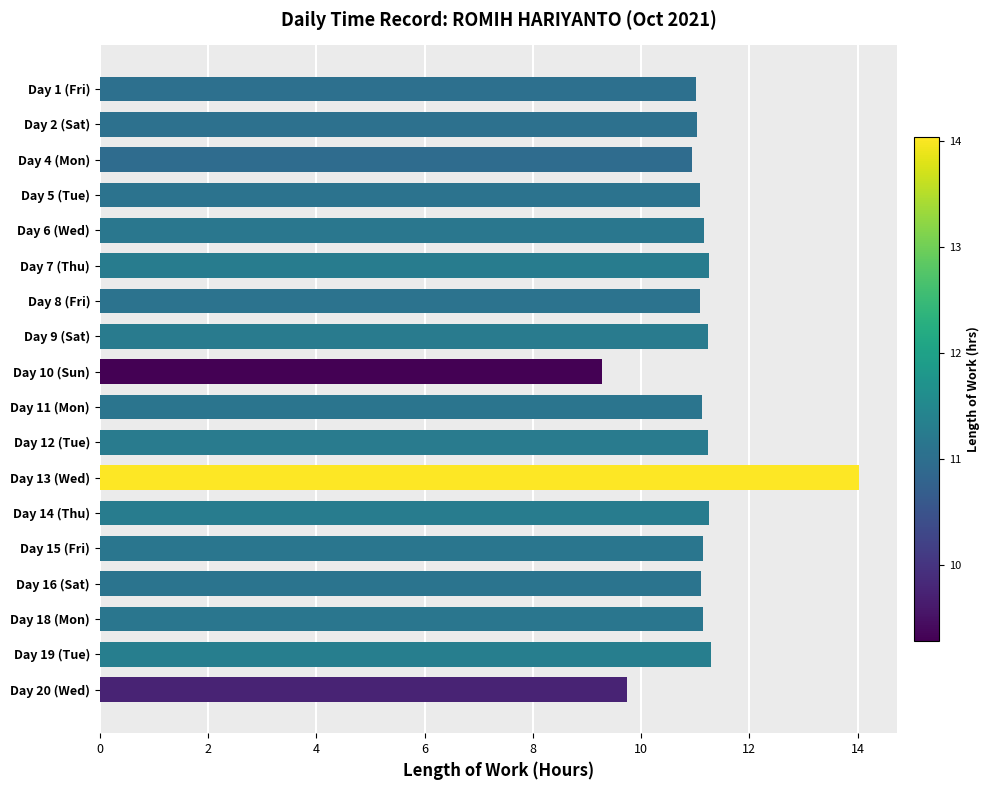

Which label corresponds to the largest value in the chart?

Day 13 (Wed)